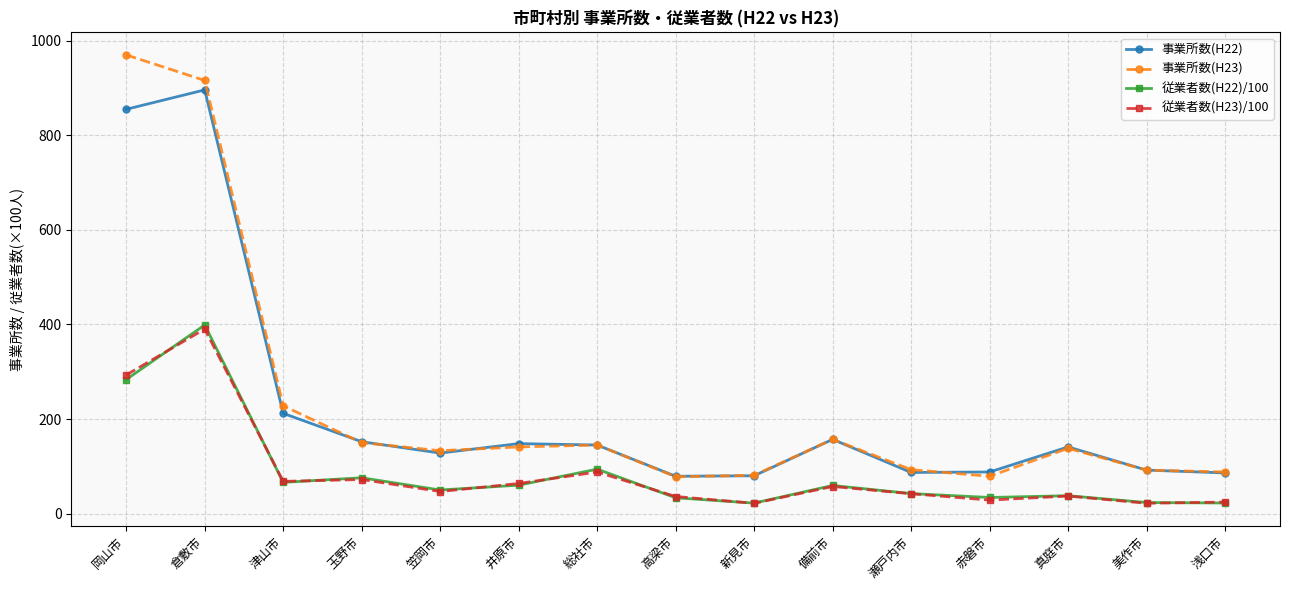

The 従業者数(H23)/100 series shows 24.4 at 浅口市. True or false?

True